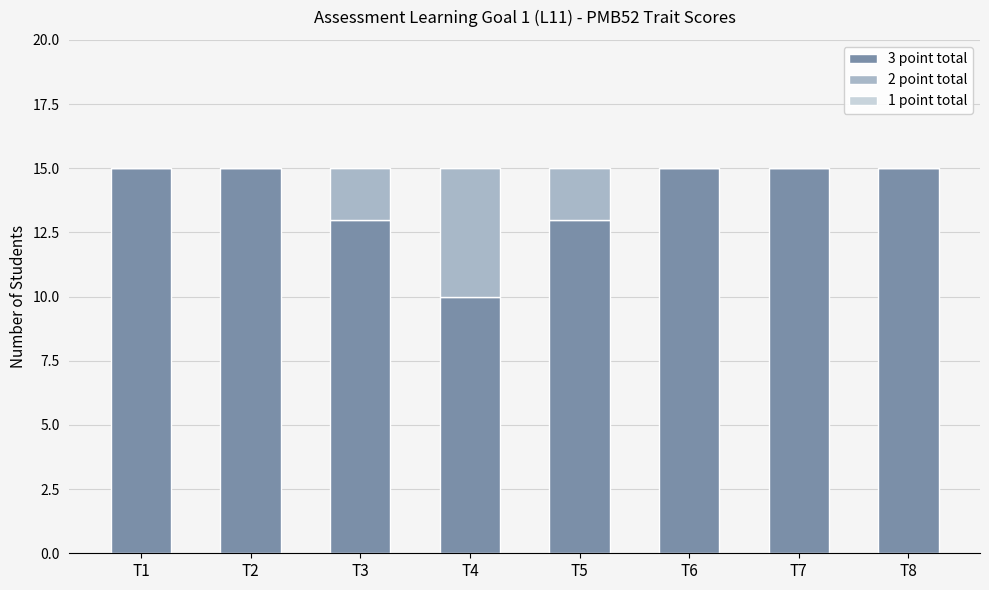

What is the highest value of the 3 point total series?

15